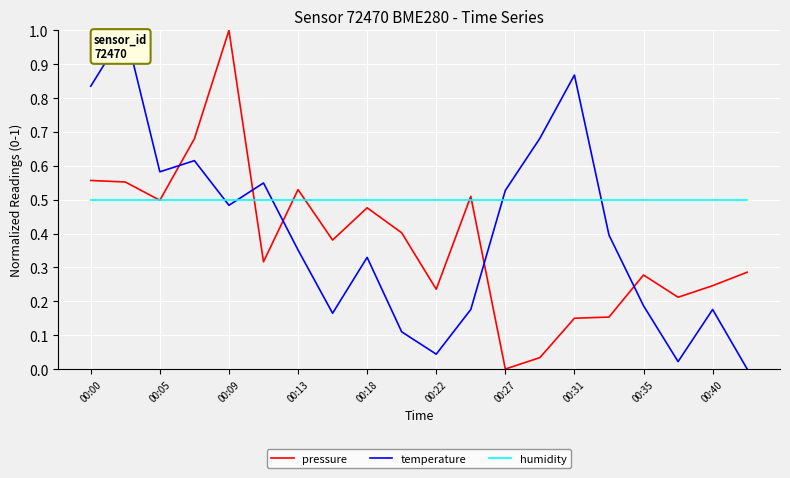

Rank the series by their average value, from lowest to highest.

pressure, temperature, humidity